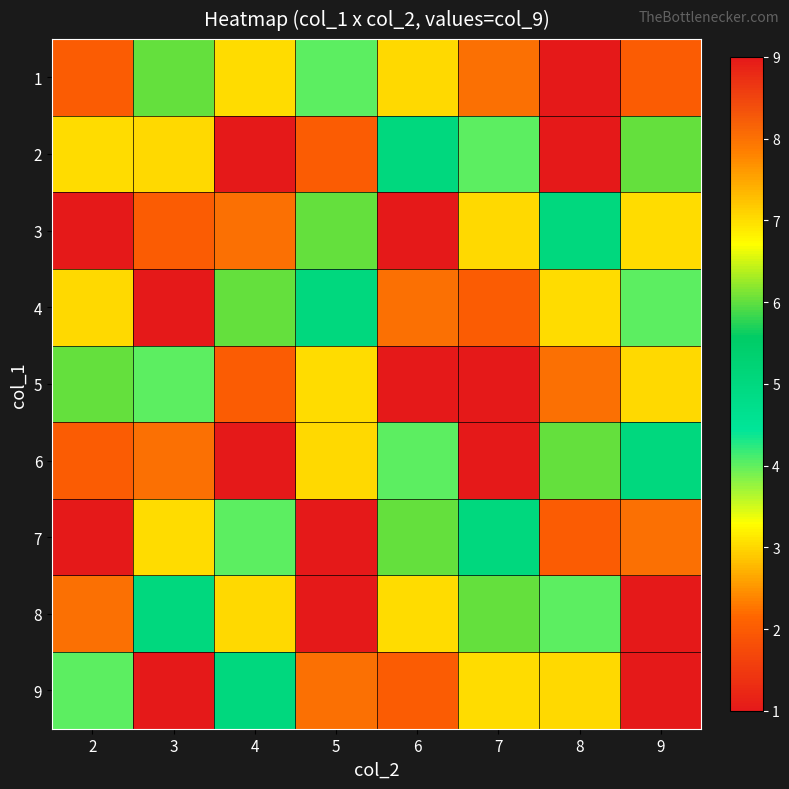

Reading left to right, list all the values displayed in this chart.

1: 2=2	3=6	4=7	5=4	6=3	7=8	8=1	9=2
2: 2=7	3=3	4=1	5=2	6=5	7=4	8=9	9=6
3: 2=1	3=2	4=8	5=6	6=9	7=3	8=5	9=7
4: 2=3	3=9	4=6	5=5	6=8	7=2	8=7	9=4
5: 2=6	3=4	4=2	5=7	6=1	7=9	8=8	9=3
6: 2=2	3=8	4=9	5=3	6=4	7=1	8=6	9=5
7: 2=9	3=7	4=4	5=1	6=6	7=5	8=2	9=8
8: 2=8	3=5	4=3	5=9	6=7	7=6	8=4	9=1
9: 2=4	3=1	4=5	5=8	6=2	7=7	8=3	9=9